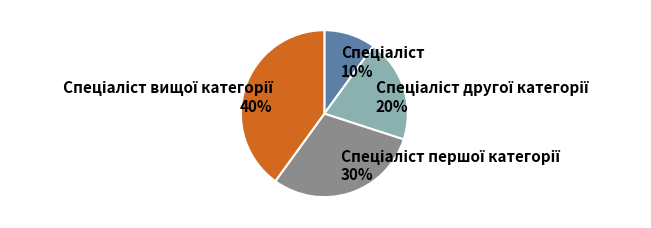

To the nearest percent, what is the average slice percentage?

25%